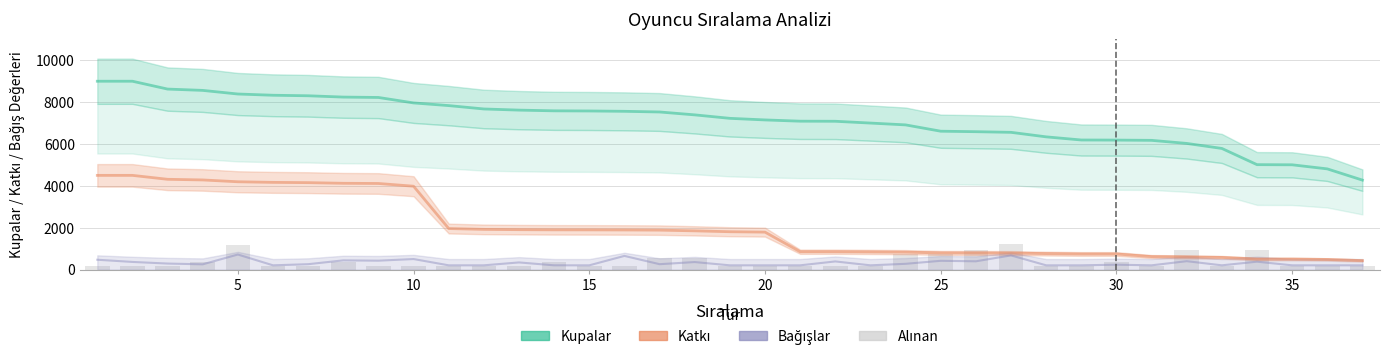

Which series has the largest total across all categories?

Kupalar